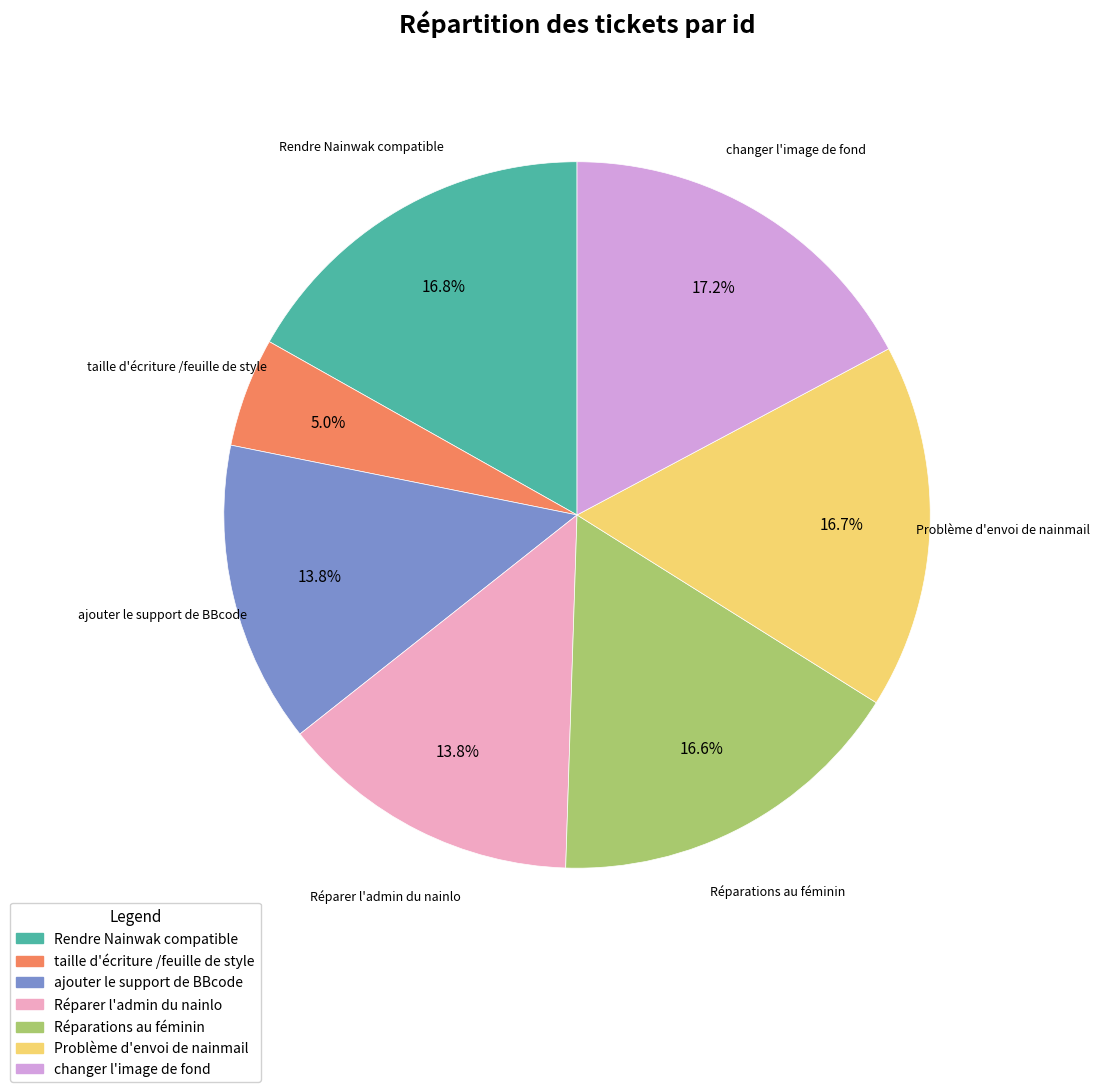

Does ajouter le support de BBcode represent more than half of the total?

No